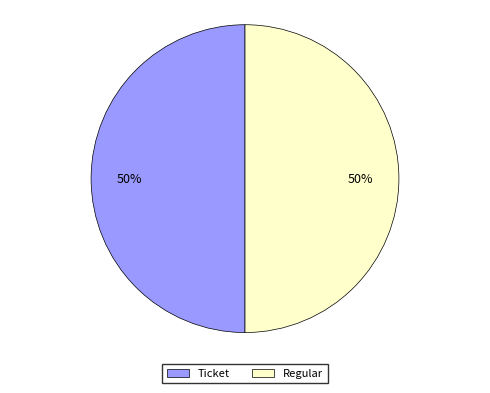

To the nearest percent, what is the average slice percentage?

50%